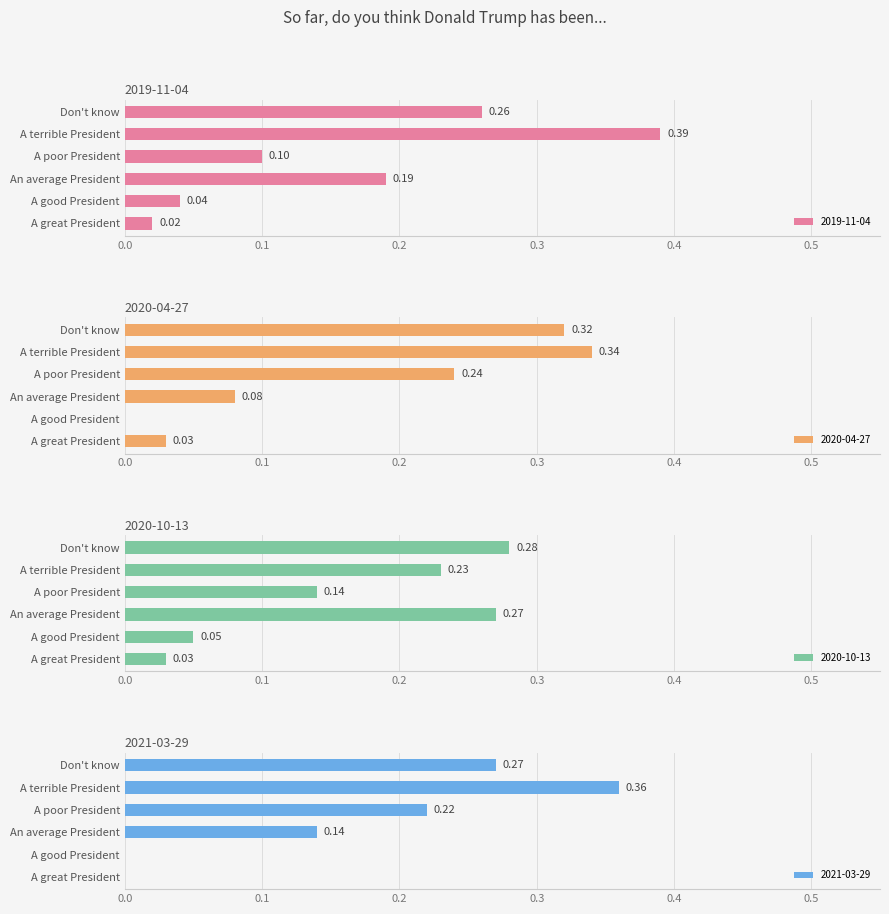

Reading left to right, list all the values displayed in this chart.

2019-11-04: 0.0	0.0	0.2	0.1	0.4	0.3
2020-04-27: 0.0	0.0	0.1	0.2	0.3	0.3
2020-10-13: 0.0	0.1	0.3	0.1	0.2	0.3
2021-03-29: 0.0	0.0	0.1	0.2	0.4	0.3